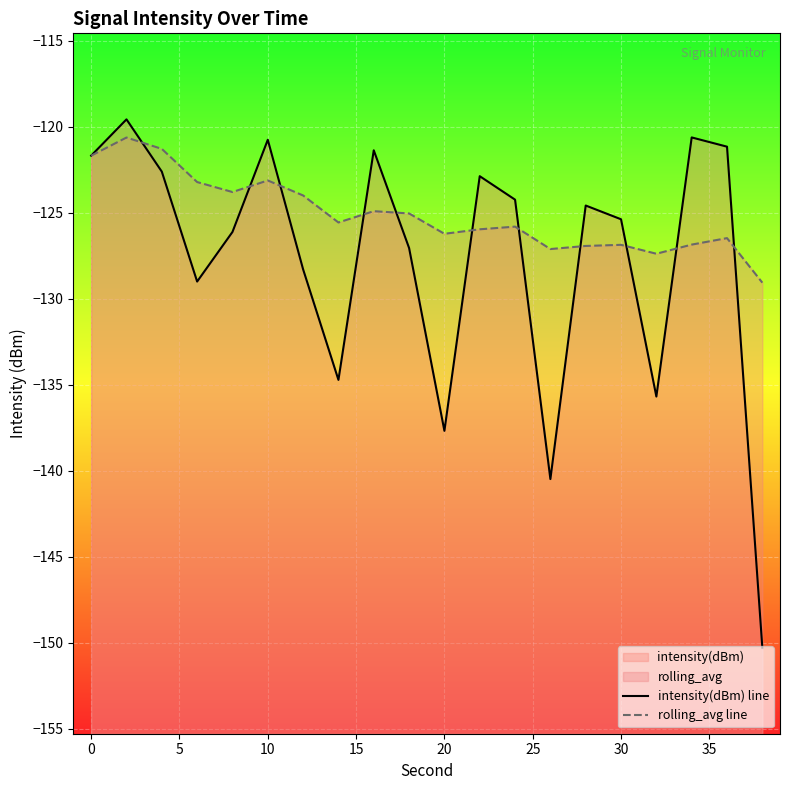

In intensity(dBm) line, how many points are higher than both neighbors (excluding endpoints)?

6